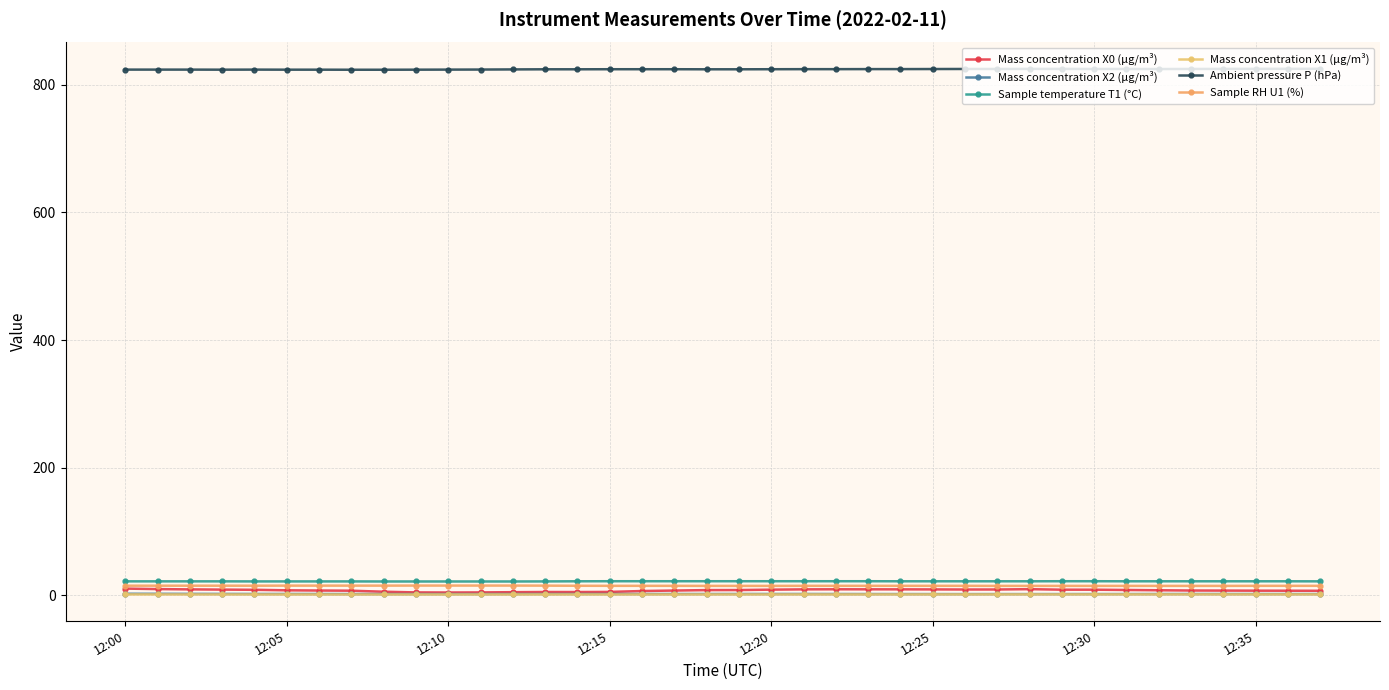

How many series are shown in this chart?

6